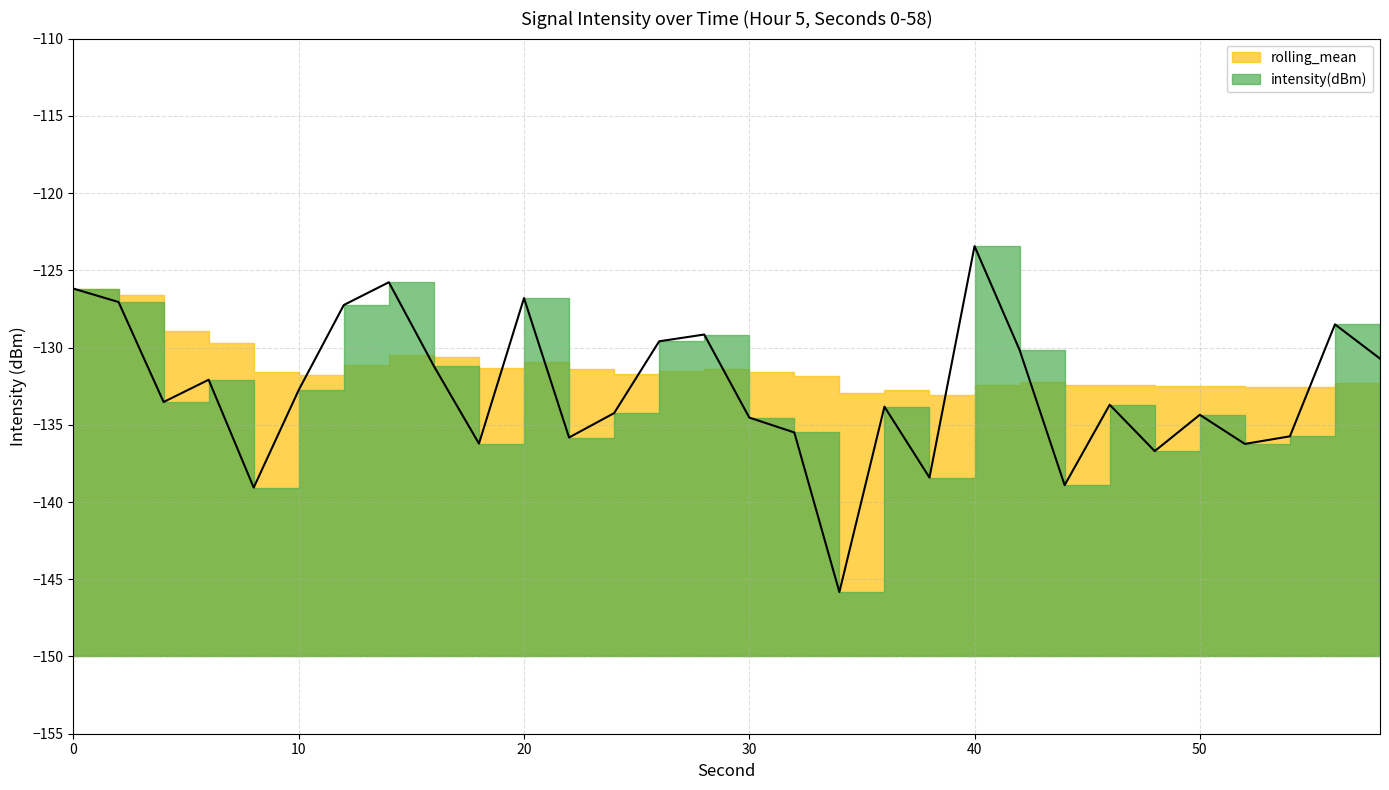

What is the smallest value displayed?

-145.8